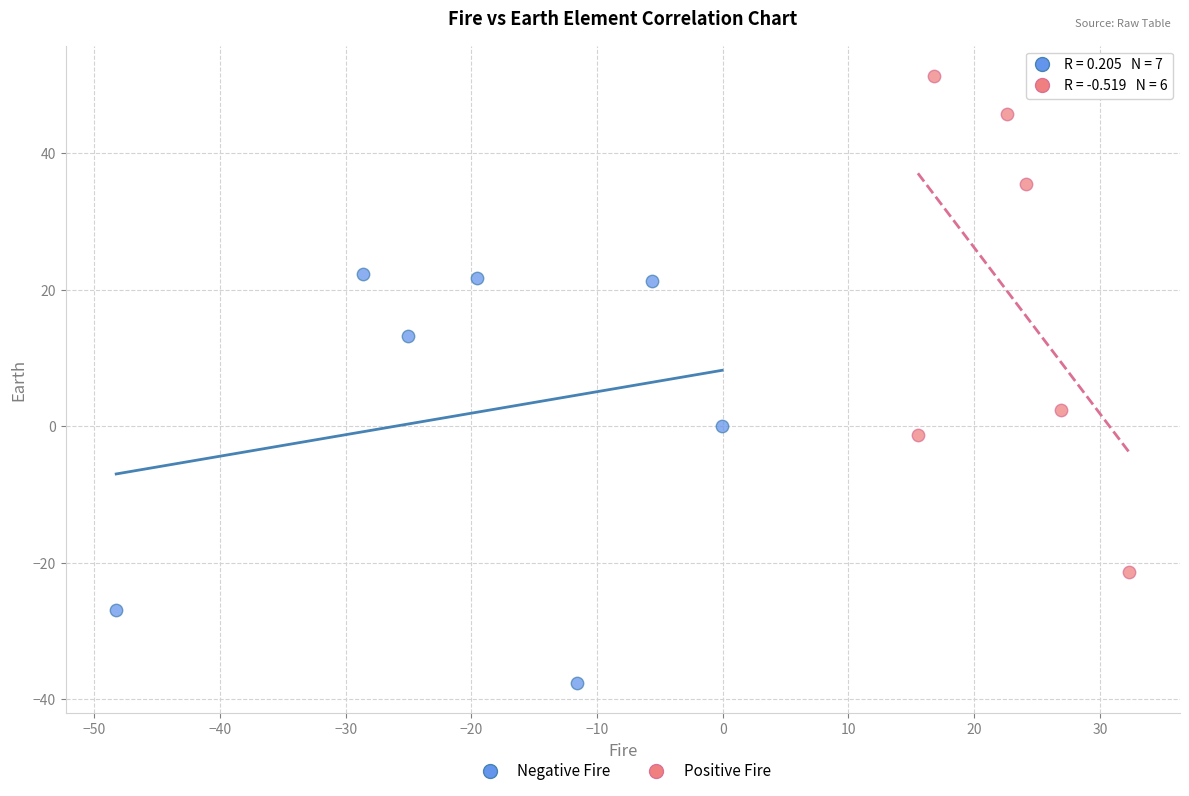

Which series reaches the maximum Y coordinate?

Positive Fire